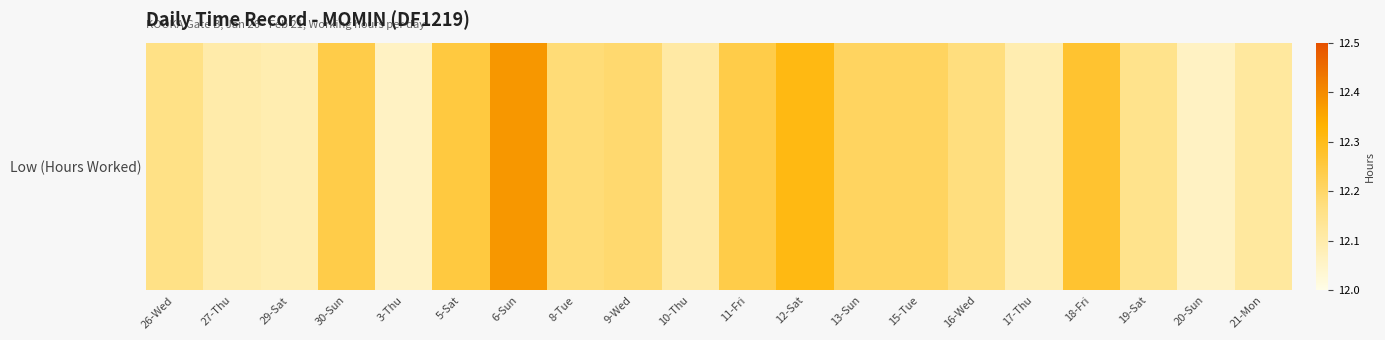

The value at 9-Wed is 16.7. True or false?

False